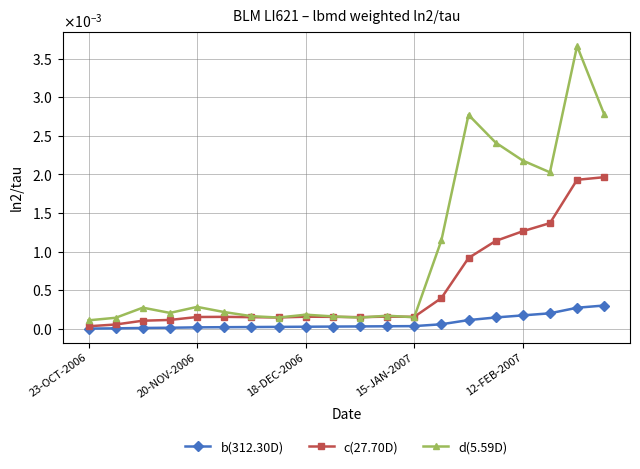

True or false: c(27.70D) and b(312.30D) intersect in this chart.

False